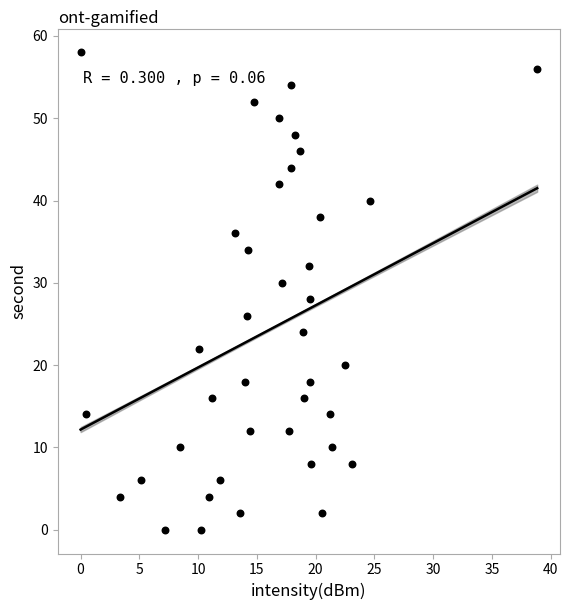

What is the range of Y values (max minus min)?

58